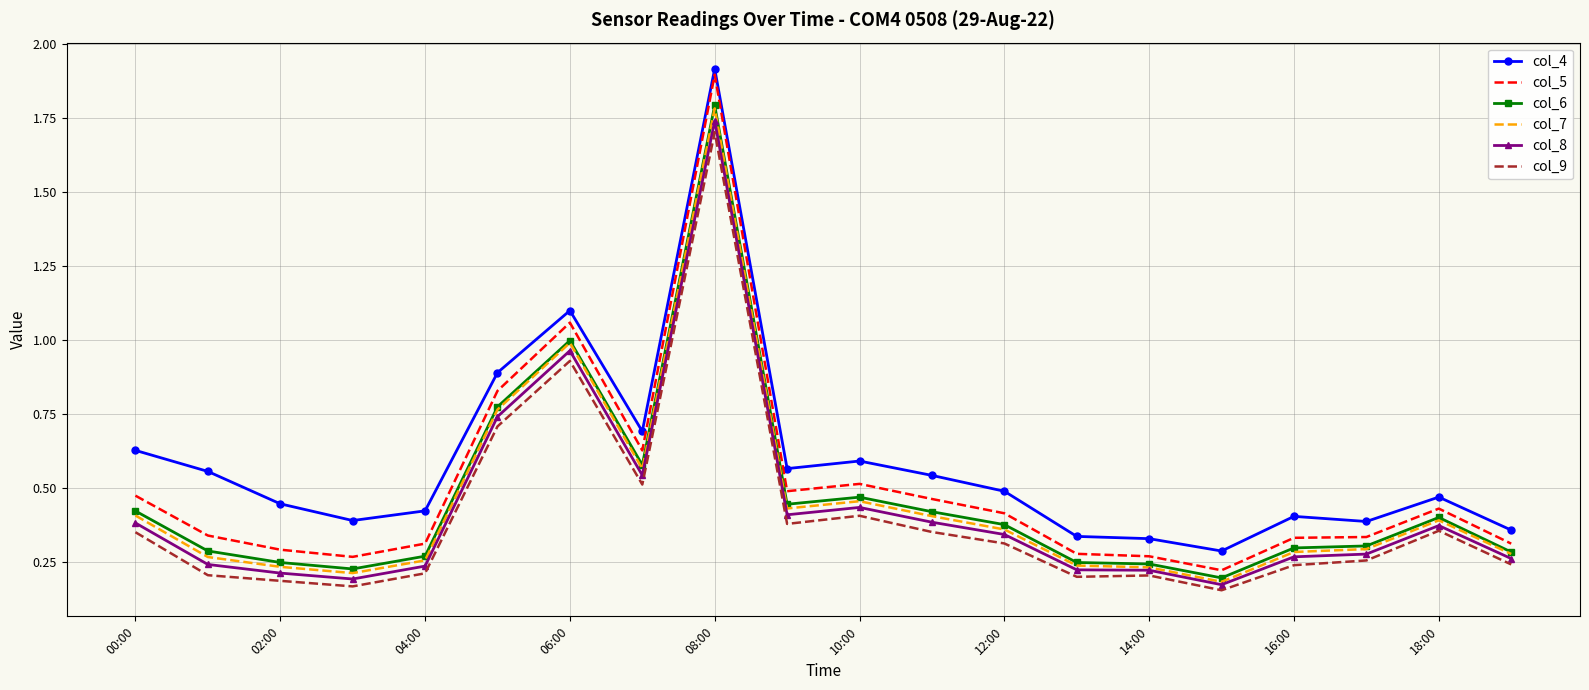

In col_5, how many points are lower than both neighbors (excluding endpoints)?

4